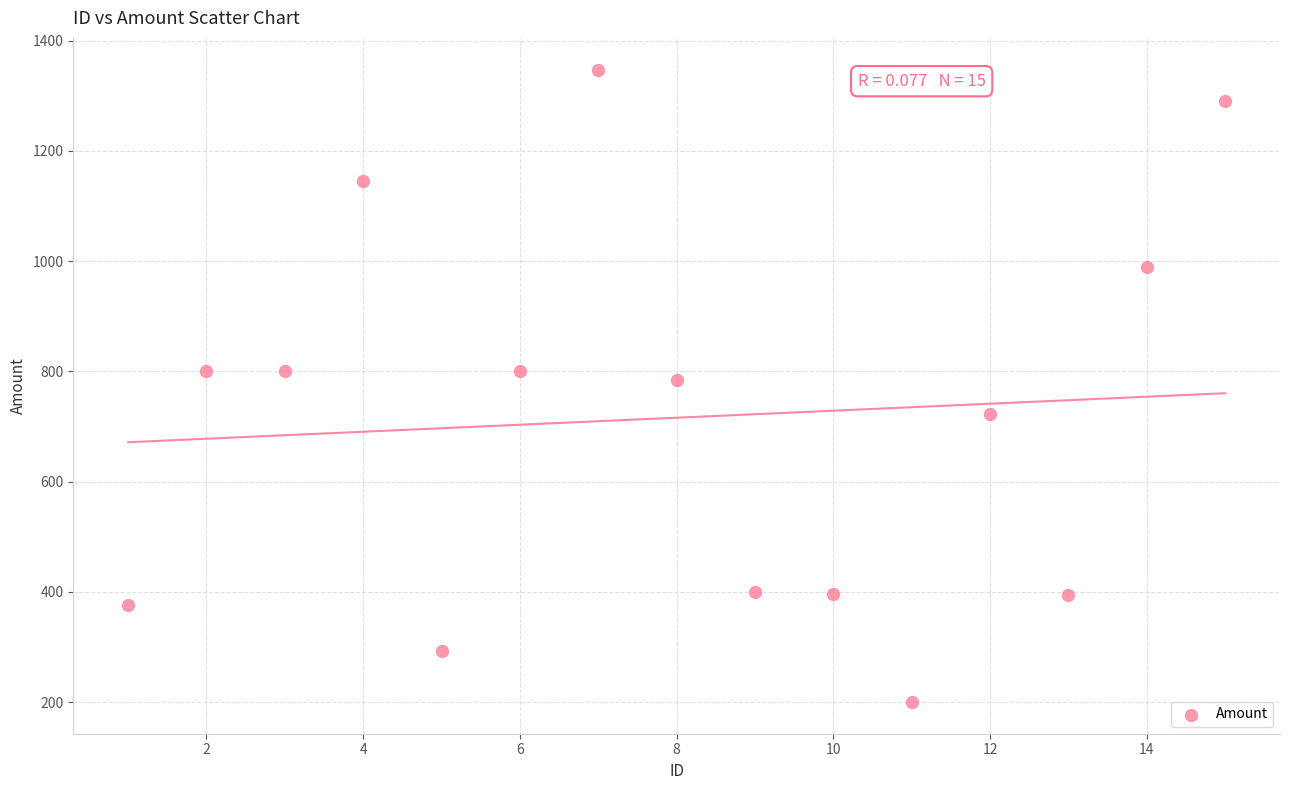

What is the range of Y values (max minus min)?

1147.6